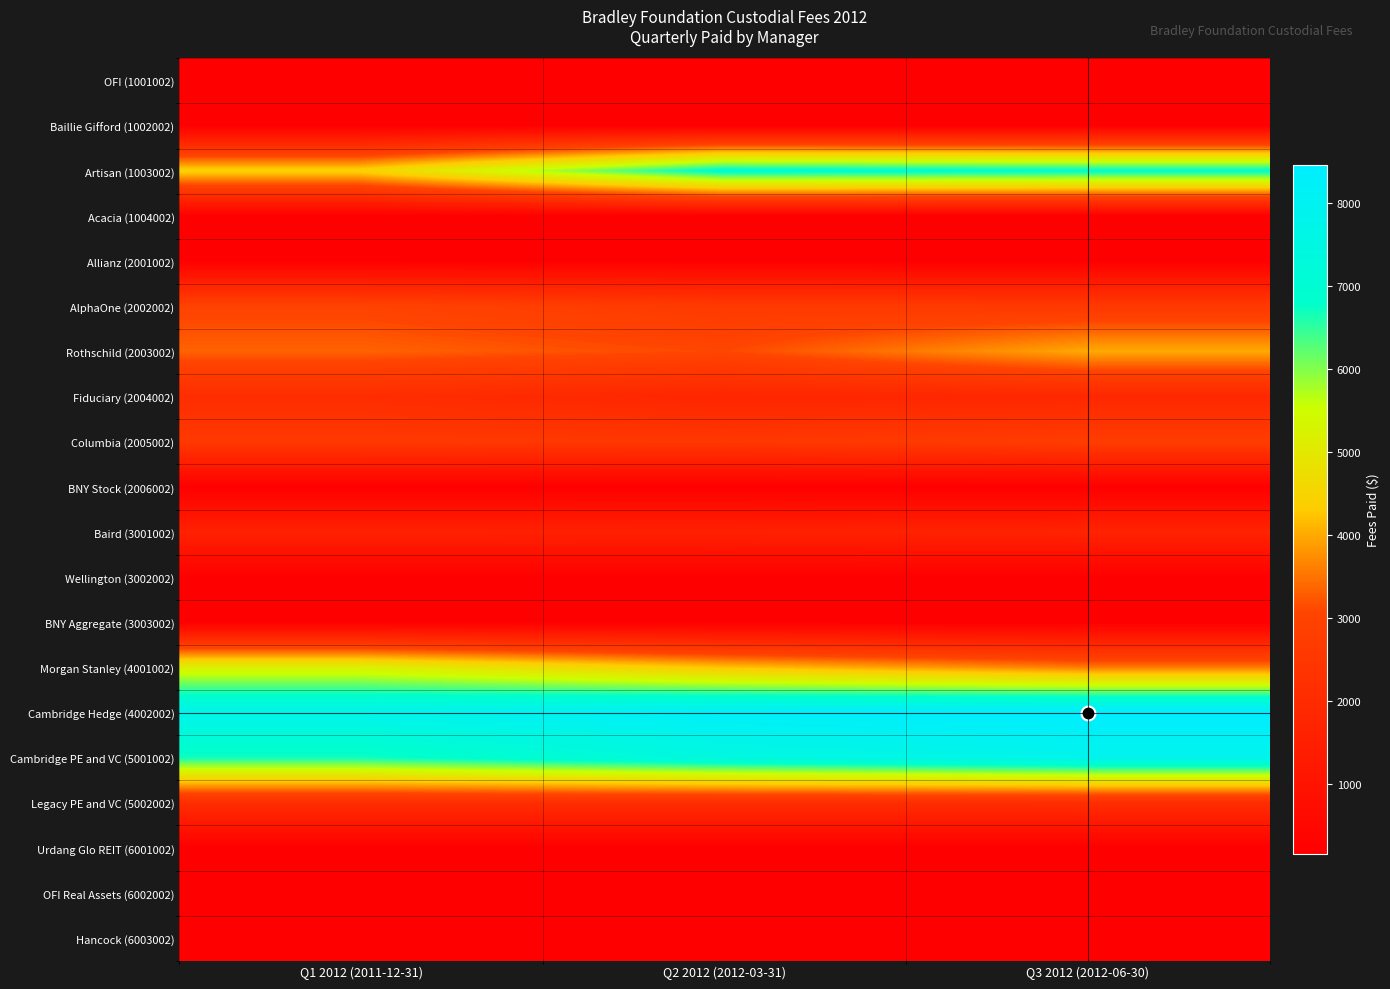

At Q3 2012 (2012-06-30), list the series in order from largest to smallest.

Cambridge Hedge (4002002), Cambridge PE and VC (5001002), Artisan (1003002), Rothschild (2003002), Morgan Stanley (4001002), Columbia (2005002), AlphaOne (2002002), Legacy PE and VC (5002002), Fiduciary (2004002), Baird (3001002), OFI (1001002), Baillie Gifford (1002002), Allianz (2001002), BNY Stock (2006002), Wellington (3002002), BNY Aggregate (3003002), OFI Real Assets (6002002), Acacia (1004002), Urdang Glo REIT (6001002), Hancock (6003002)